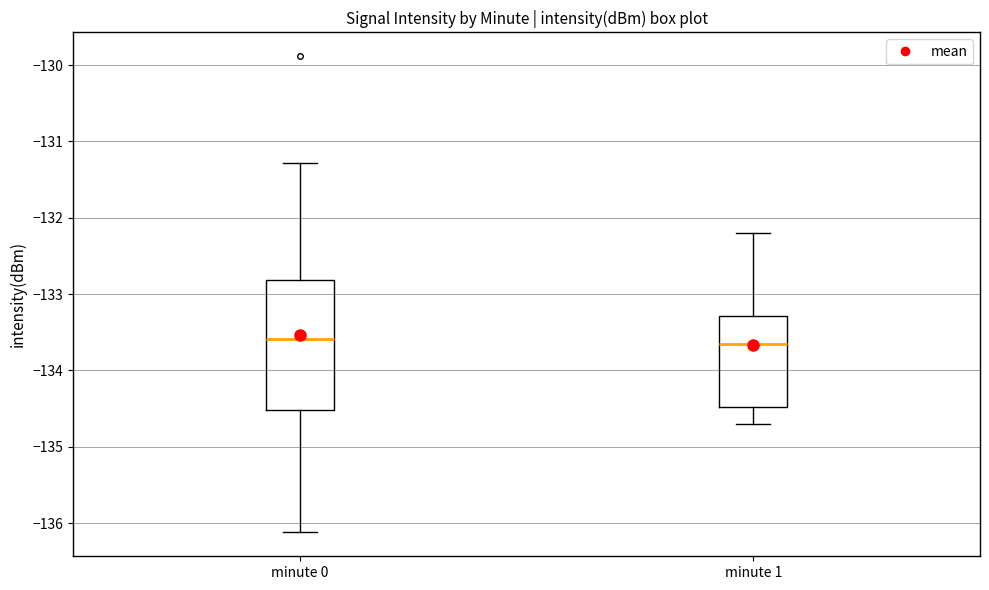

Comparing the boxes themselves (not the whiskers), which one is the tallest?

minute 0